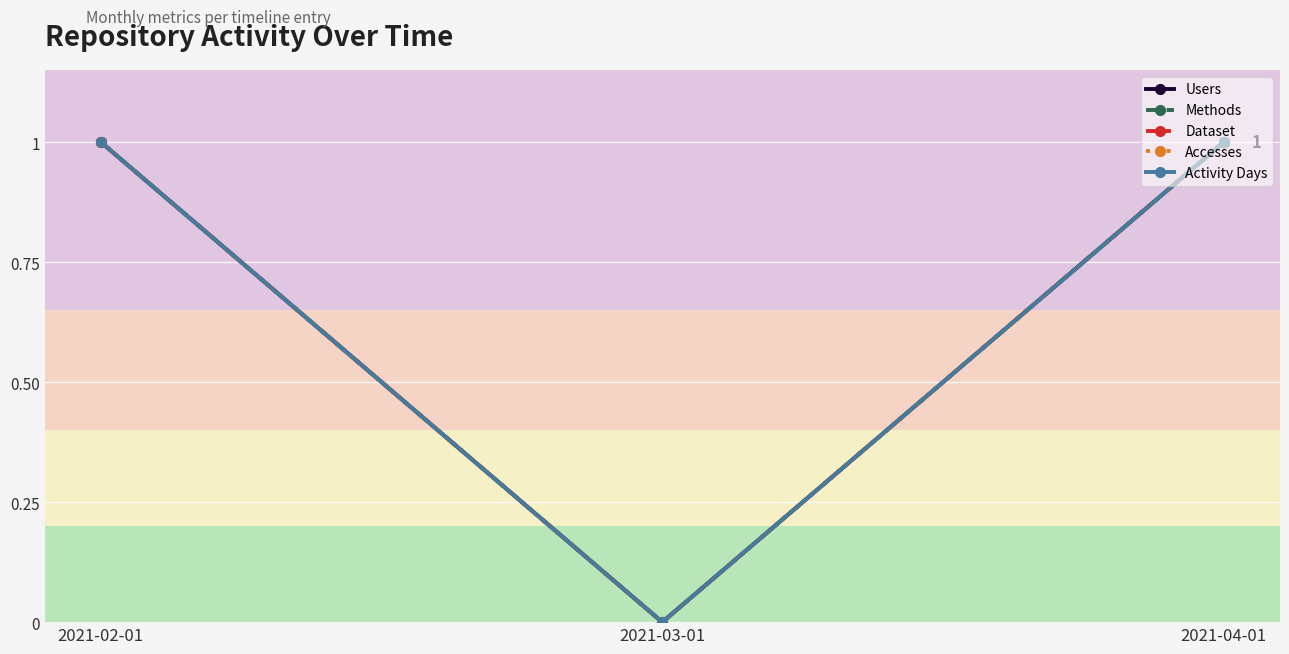

At which category does the chart reach its peak across all series?

2021-02-01